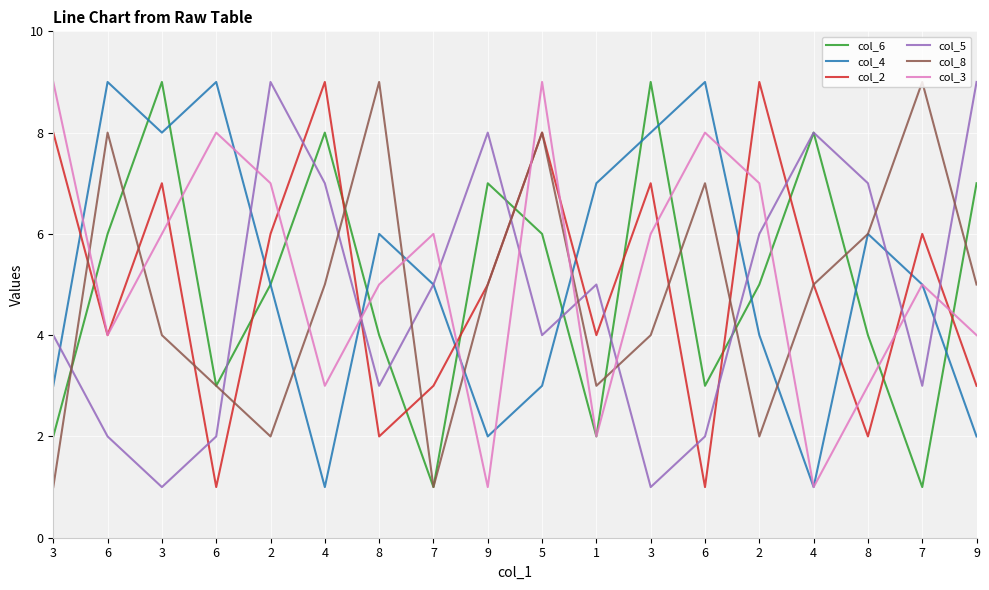

At how many categories does at least one series exceed 8?

13